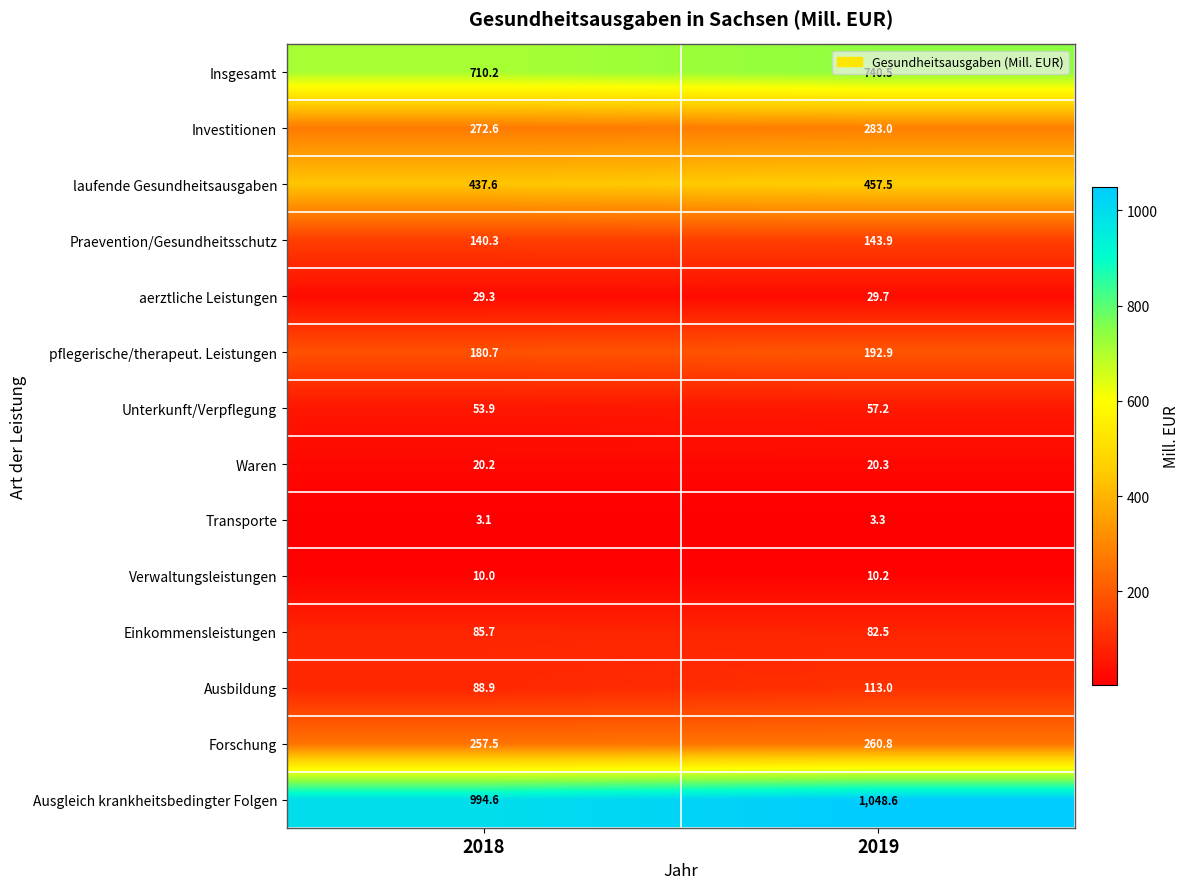

At which label is laufende Gesundheitsausgaben closest to 447?

2018